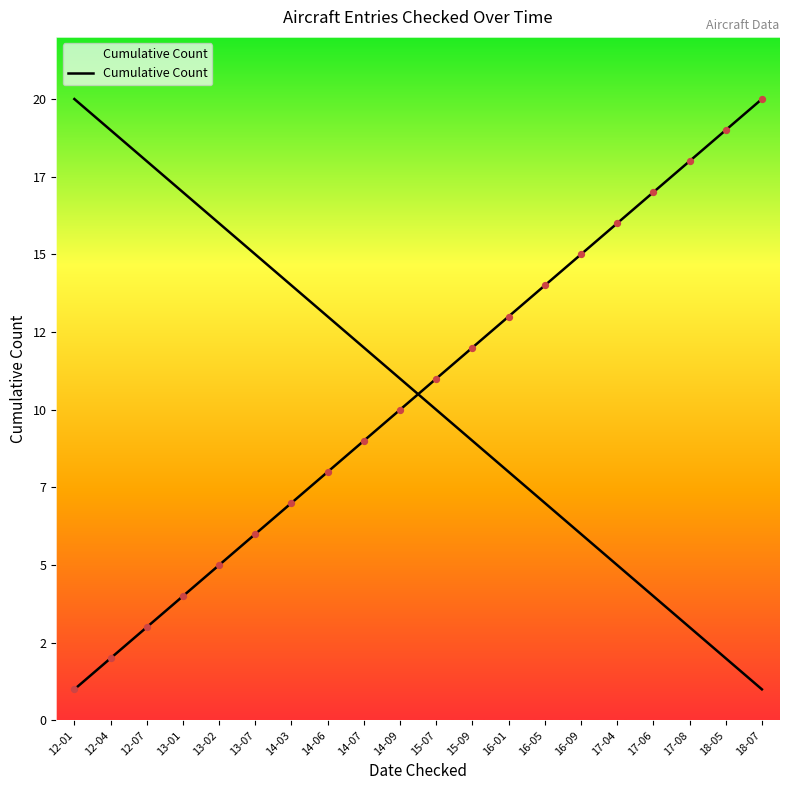

What is the change in value from 12-01 to 15-07?

+10